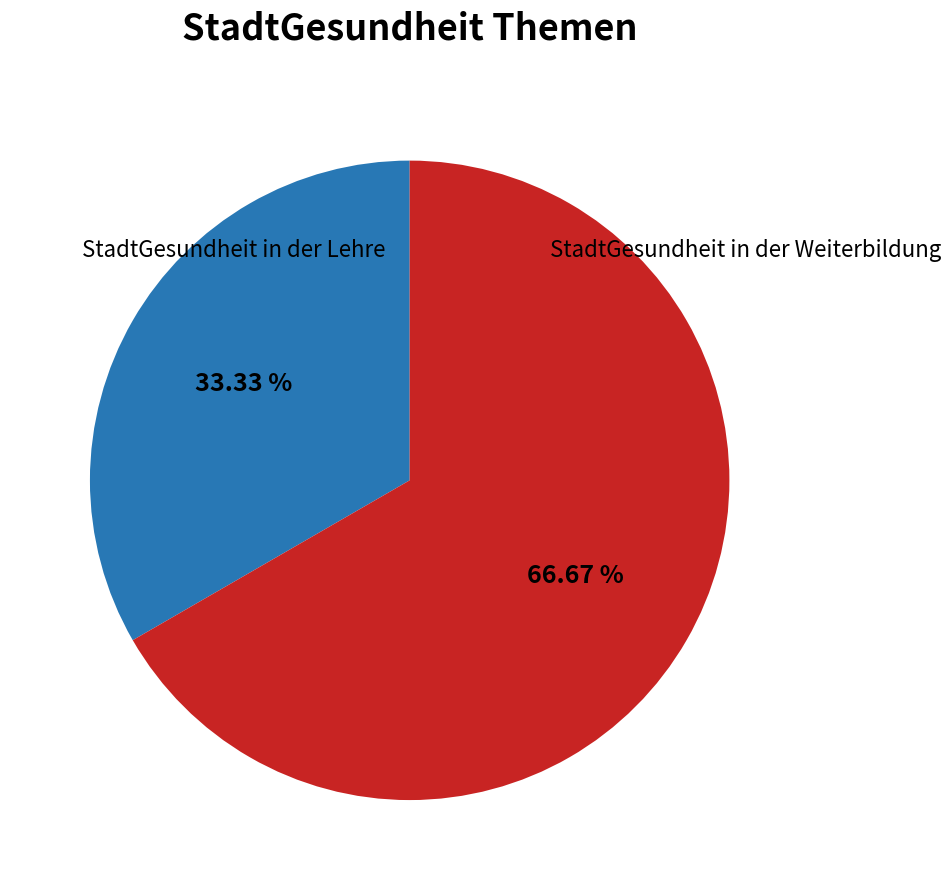

What percentage is the StadtGesundheit in der Weiterbildung slice, to the nearest percent?

67%